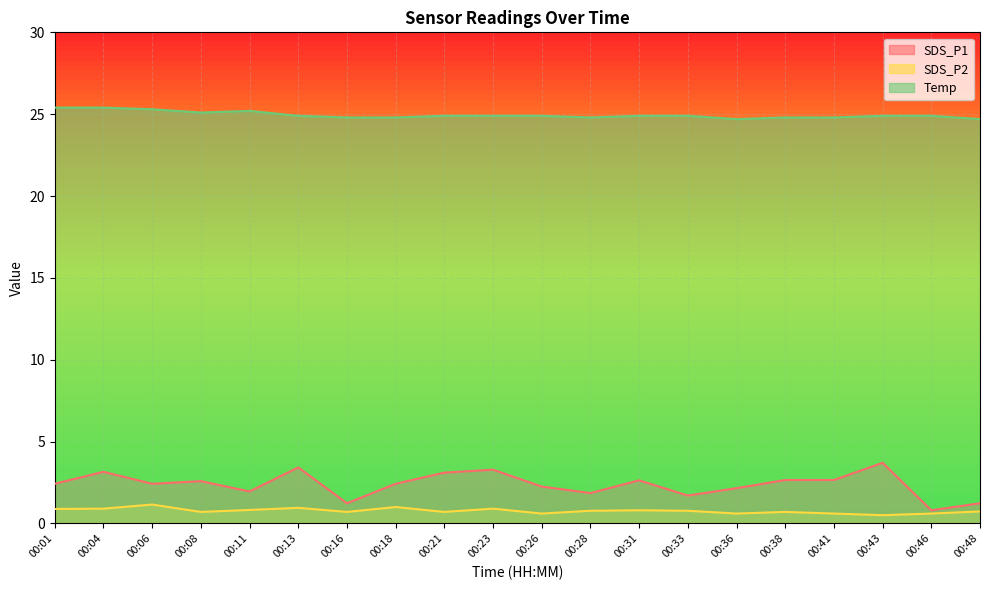

What is the difference between the highest and lowest values at 00:46?

24.3